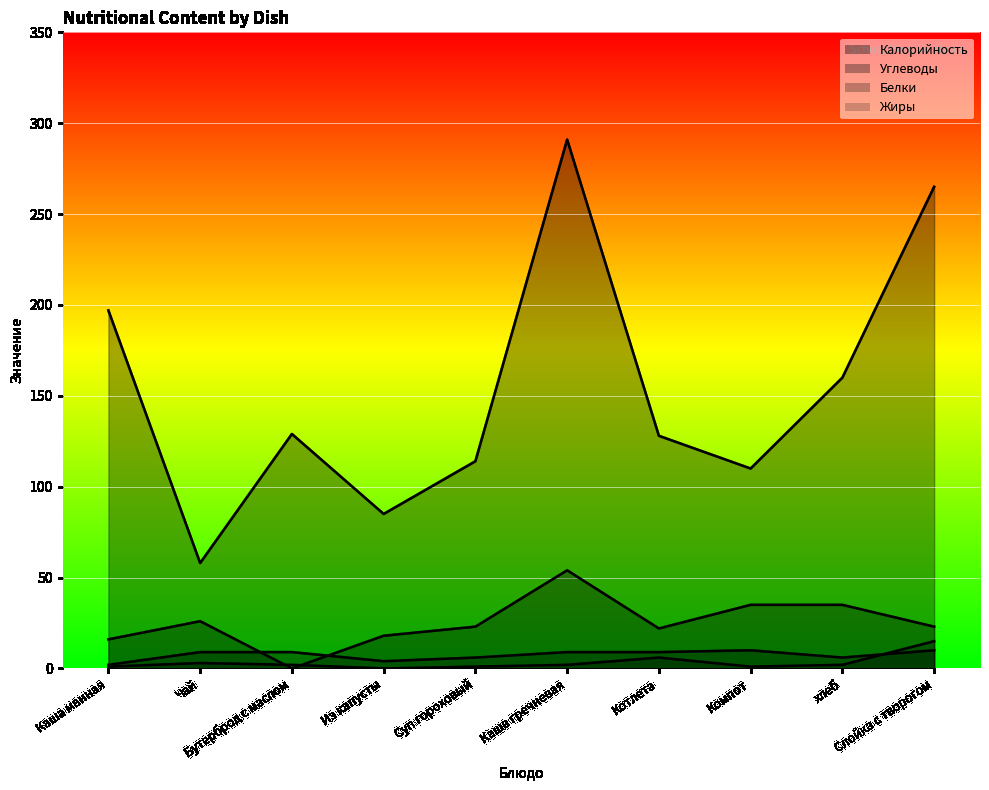

Which has a higher value, Каша манная or Чай?

Каша манная